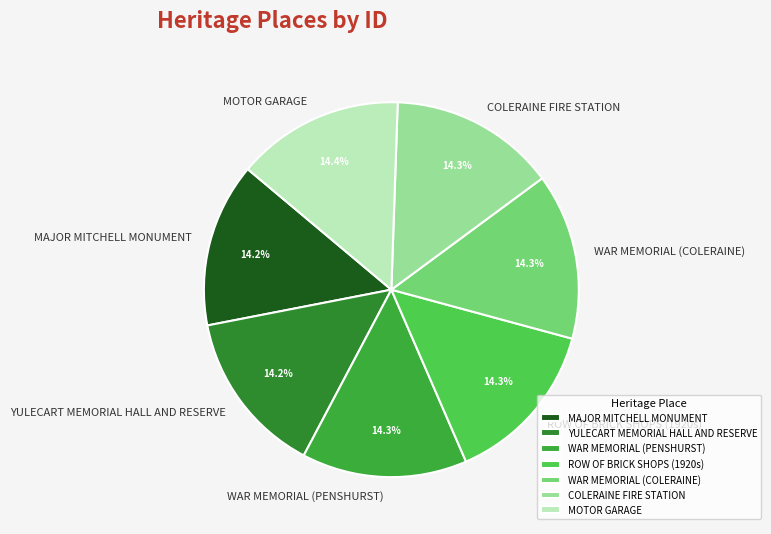

Does COLERAINE FIRE STATION represent more than half of the total?

No